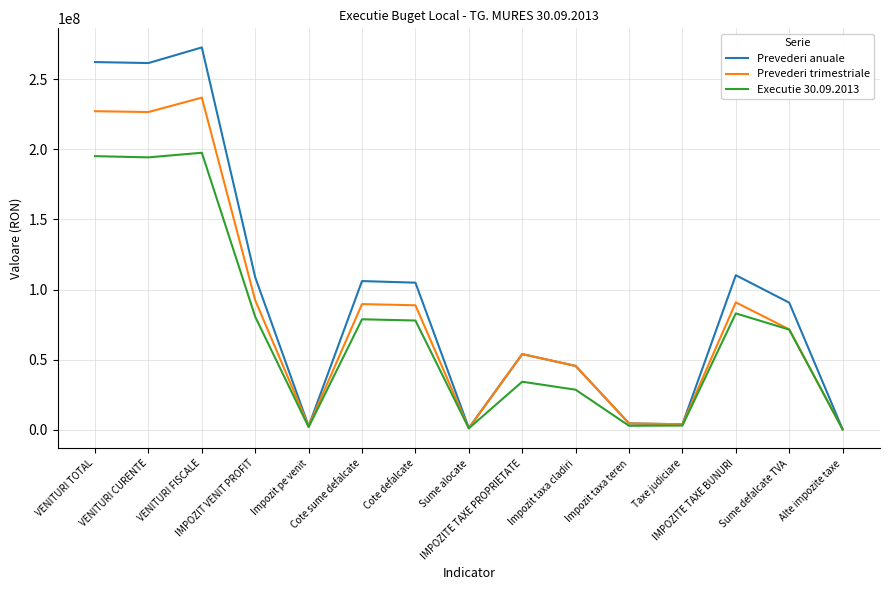

Which series has the largest total across all categories?

Prevederi anuale